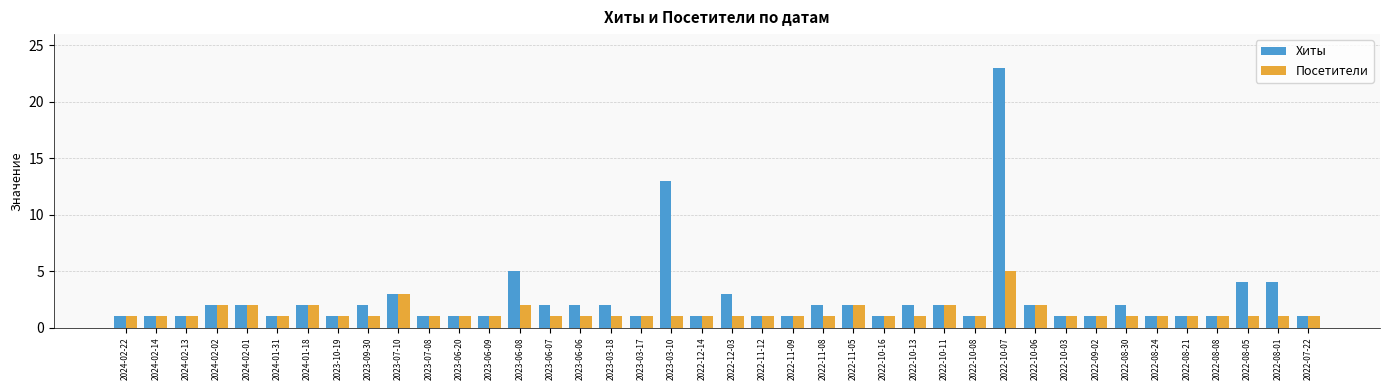

At which label does Хиты reach its peak?

2022-10-07